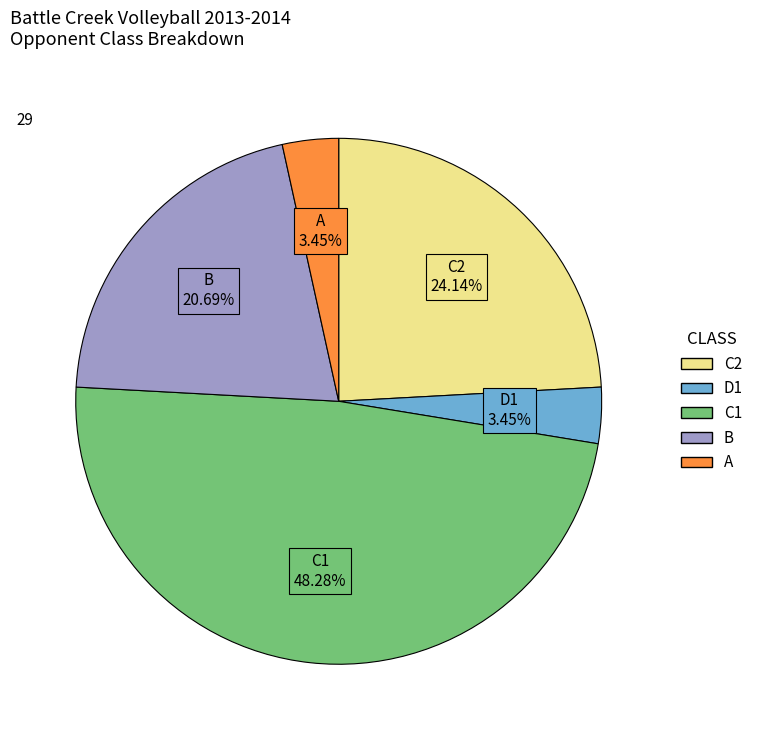

How many slices are in this pie chart?

5